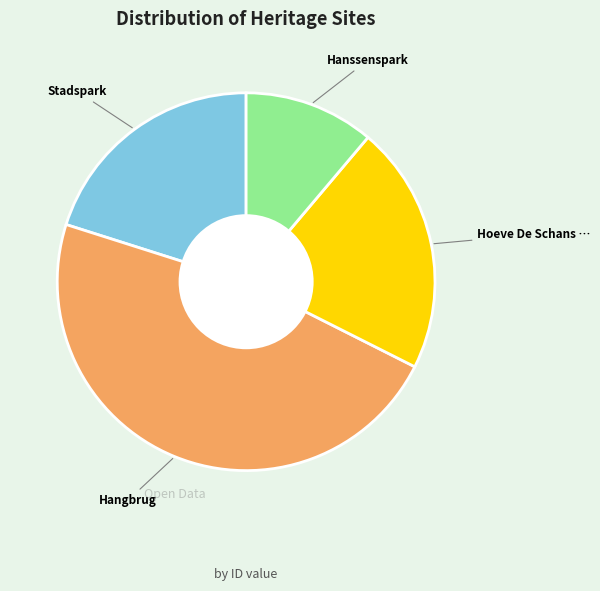

Is there a majority slice in this chart?

No